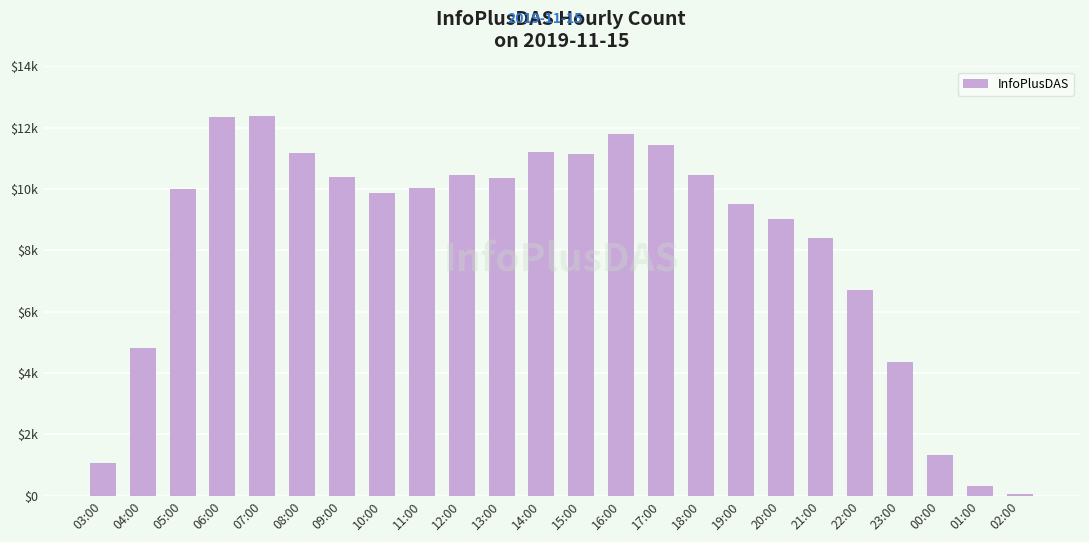

What position from the left is 06:00?

4